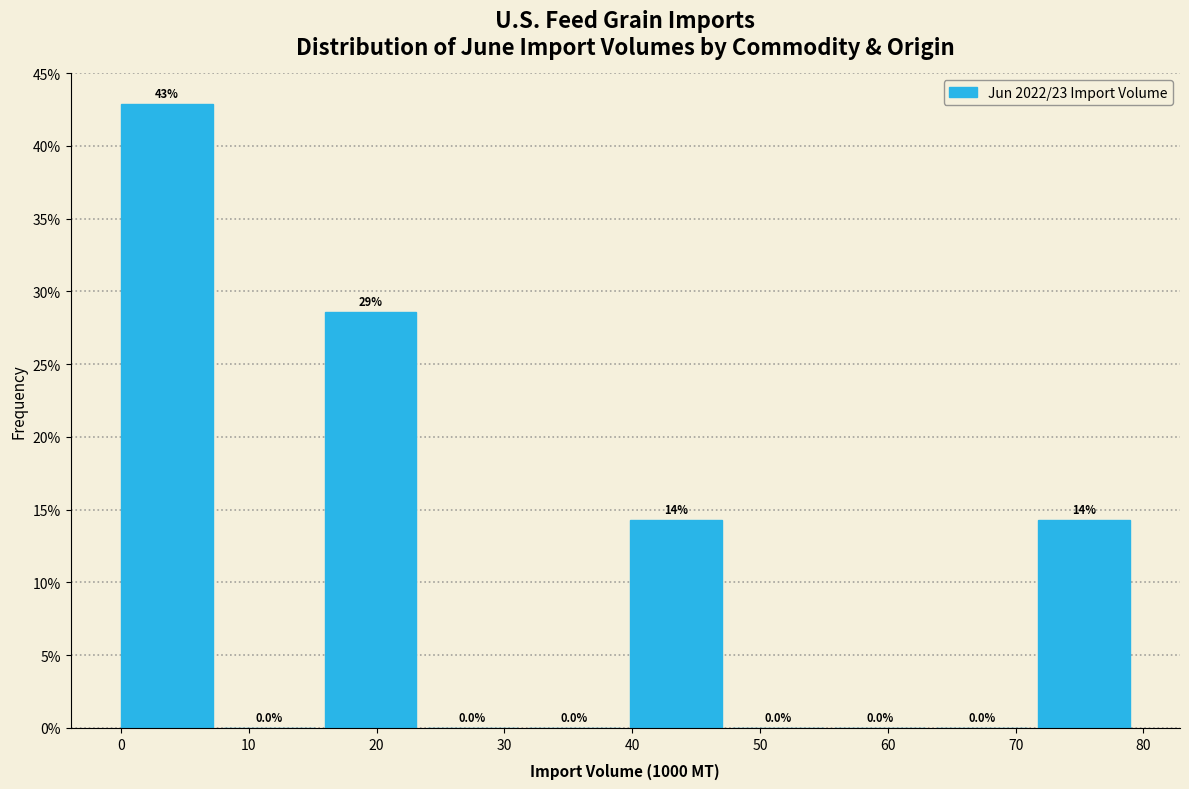

Over which range of the x-axis is the bar tallest?

0 to 8